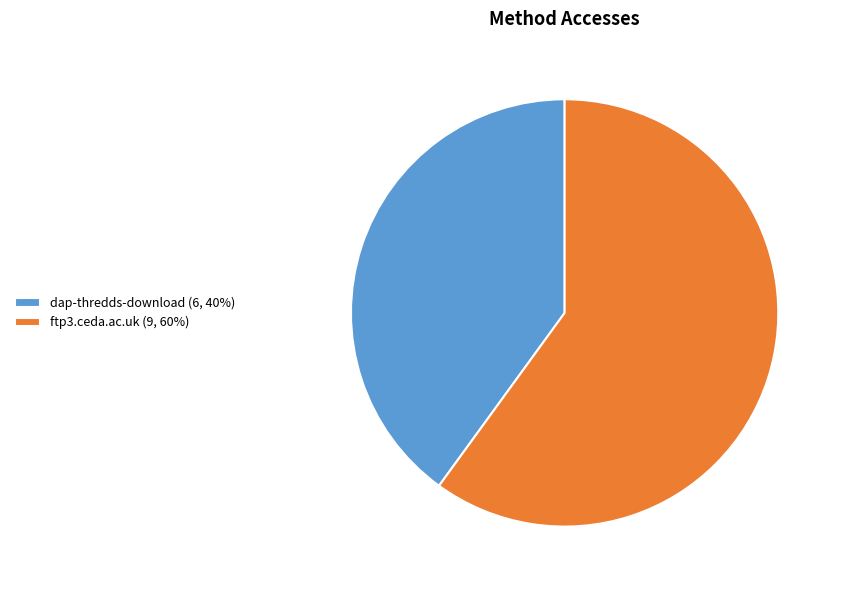

Combined, do ftp3.ceda.ac.uk (9, 60%) and dap-thredds-download (6, 40%) account for over 50%?

Yes